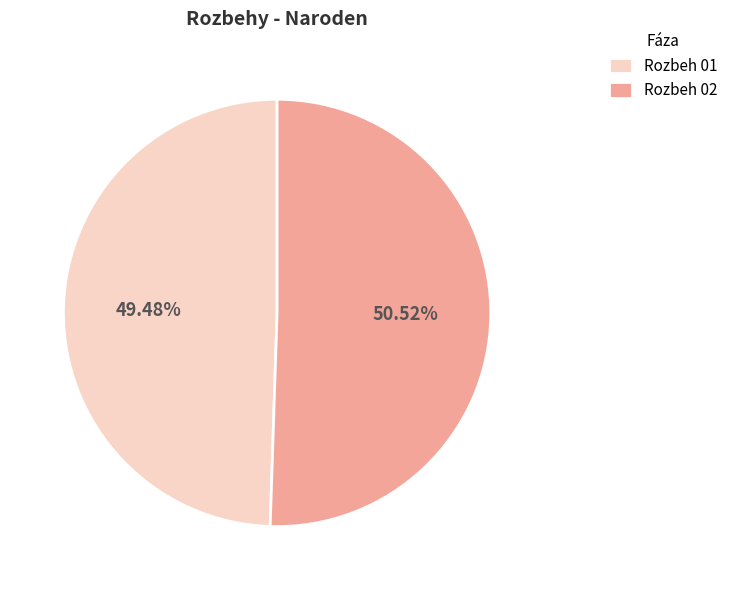

Is there any slice that represents more than half of the pie?

Yes